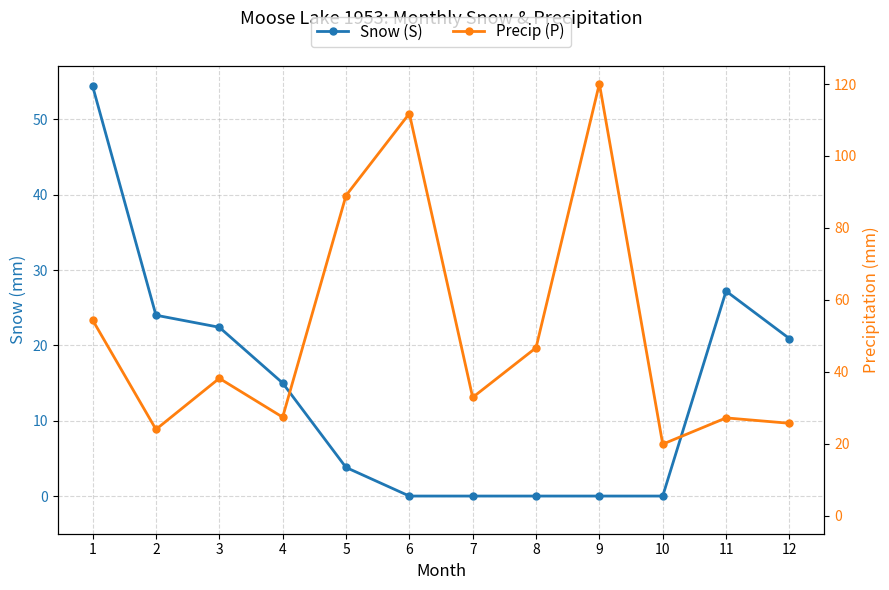

Is the value of Precip (P) at 4 greater than the value of Snow (S) at 9?

Yes